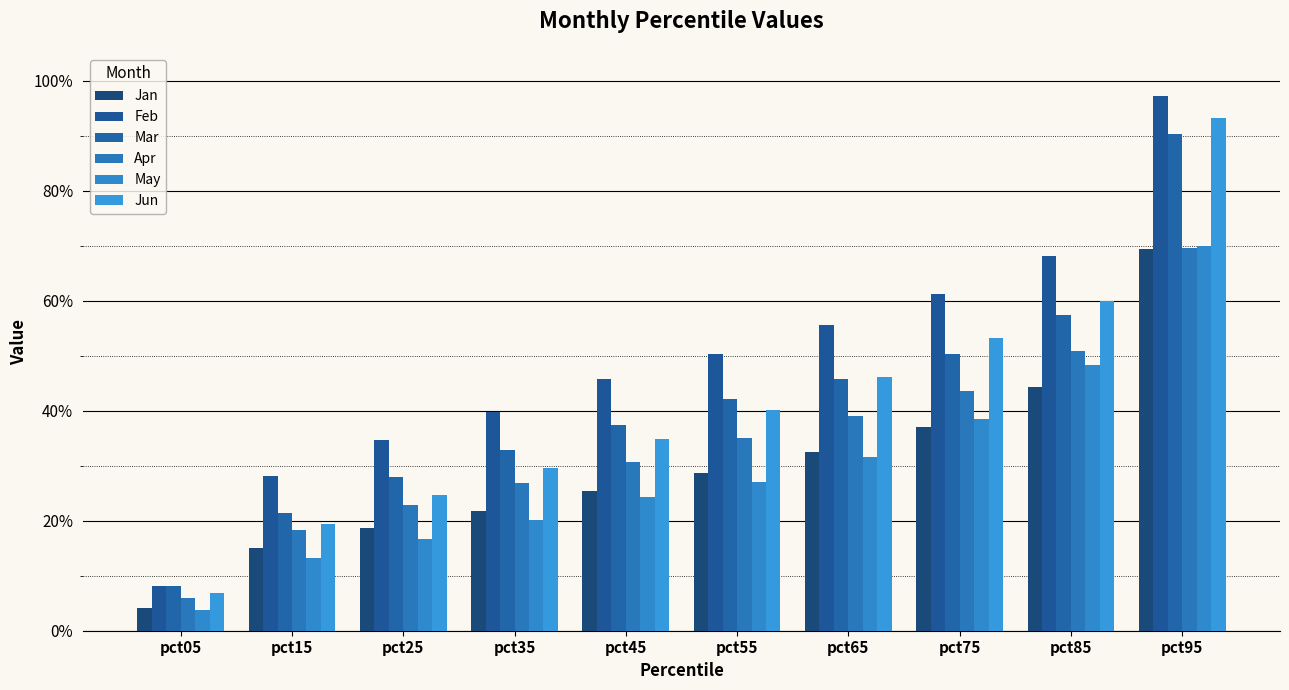

The Apr series shows 0.1 at pct05. True or false?

True